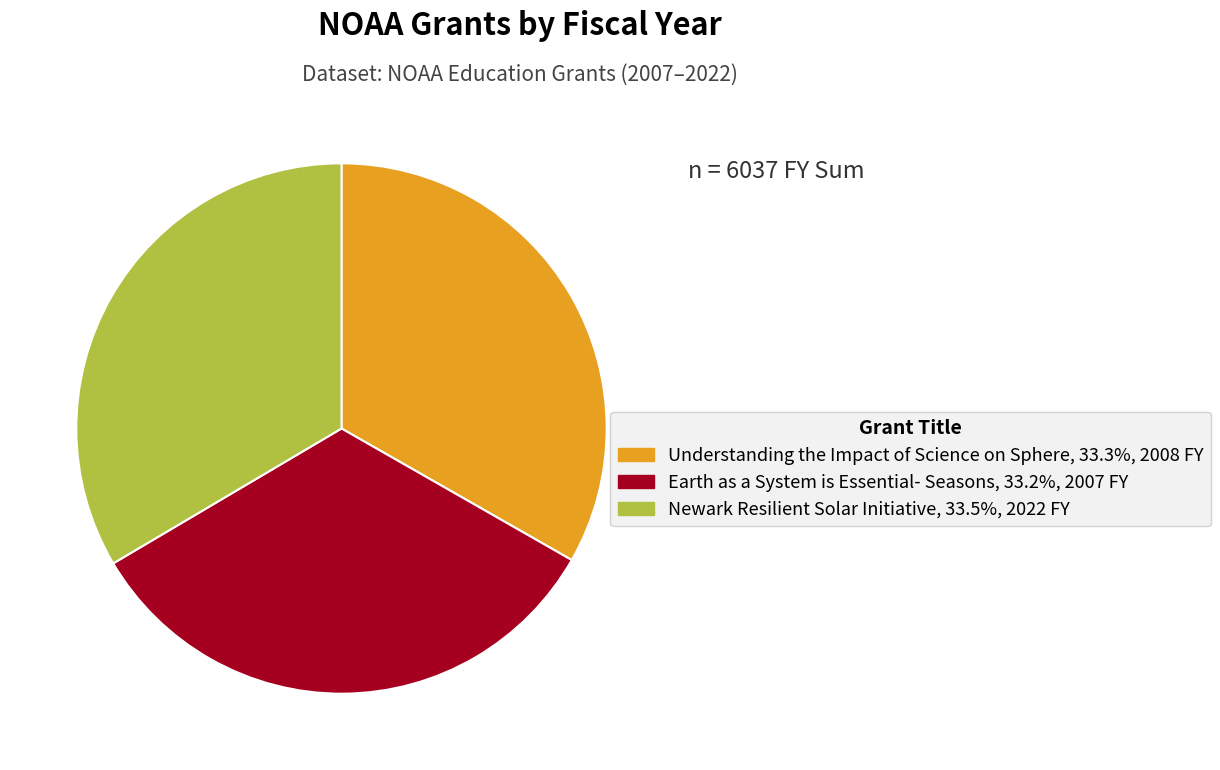

Do Understanding the Impact of Science on Sphere, 33.3%, 2008 FY and Earth as a System is Essential- Seasons, 33.2%, 2007 FY together represent more than half of the pie?

Yes